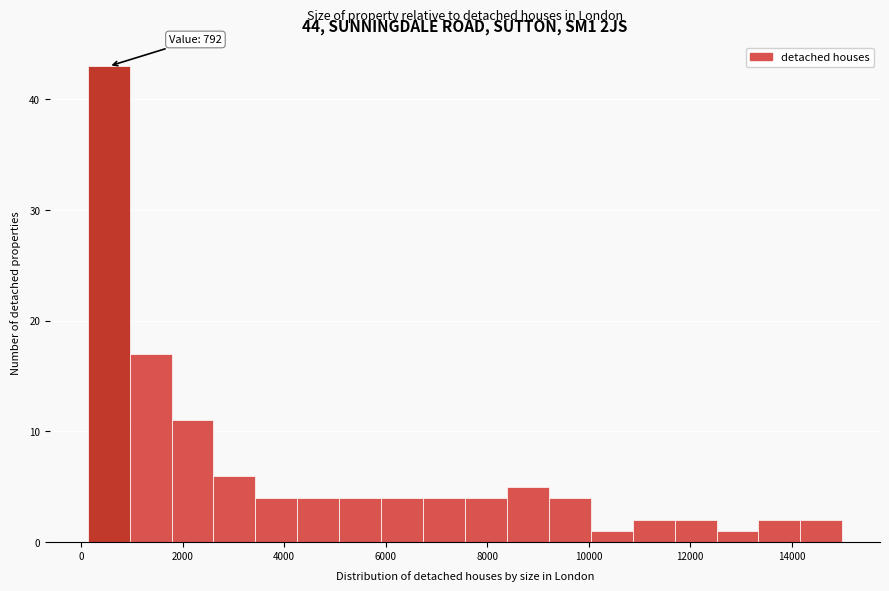

Which range on the x-axis has the tallest bar?

200 to 1000